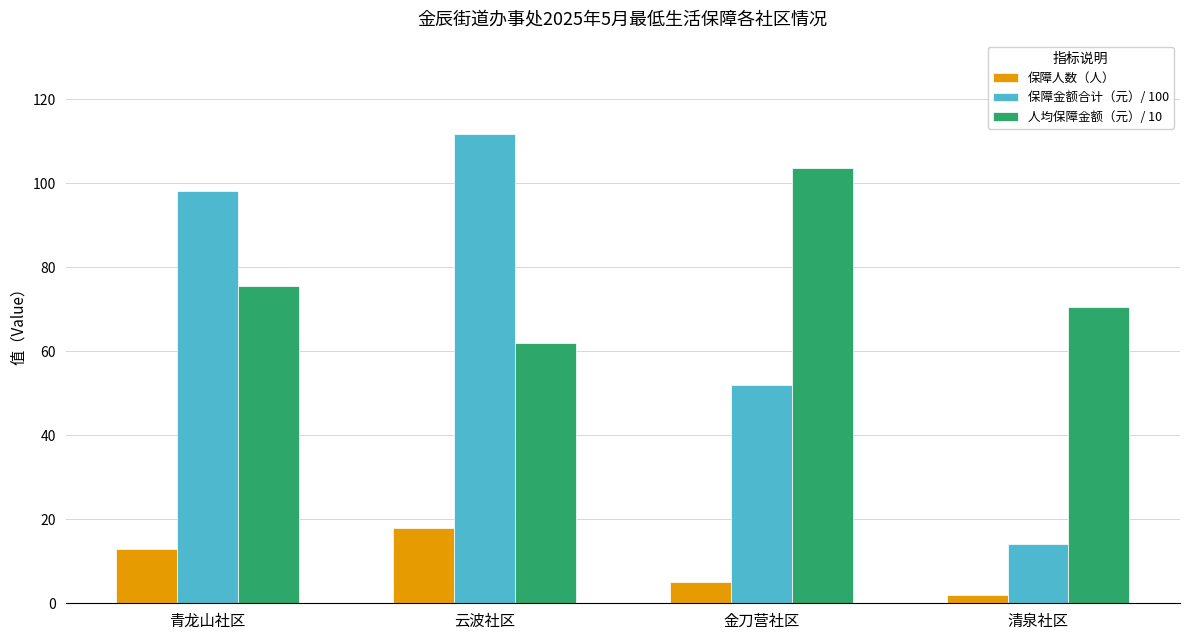

What is the approximate value of 保障金额合计（元）/ 100 at 清泉社区?

14.1